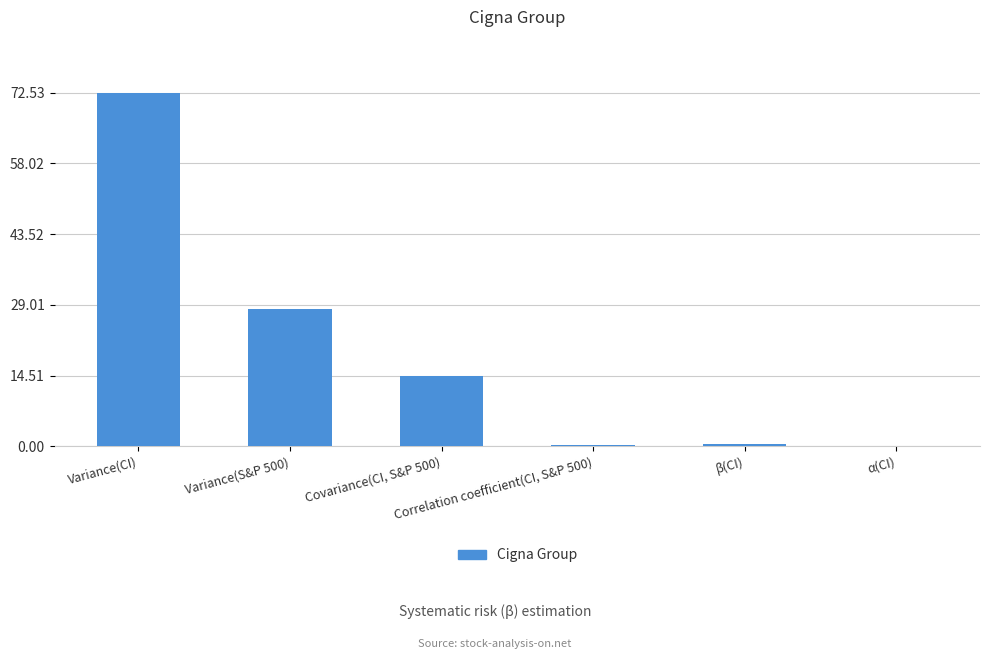

What is the greatest value displayed?

72.5